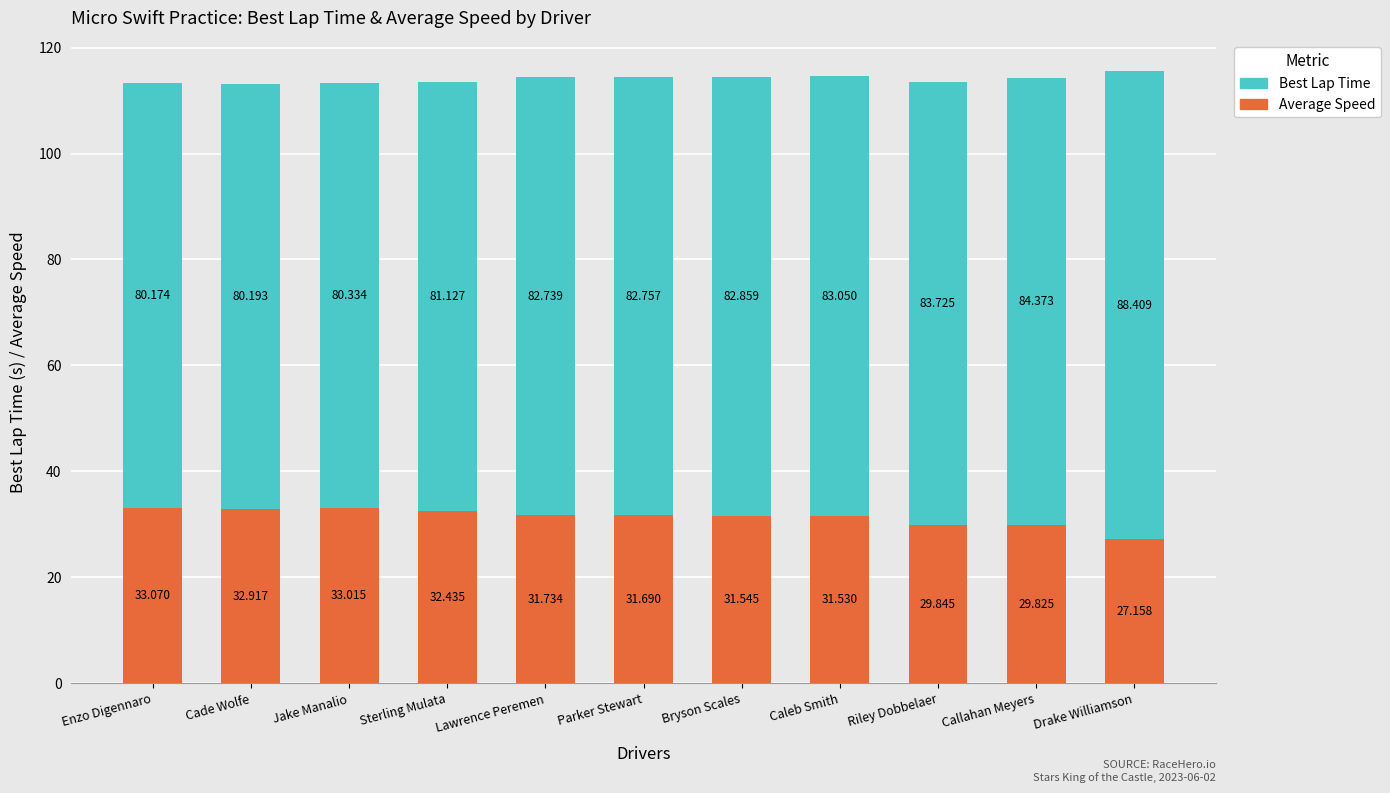

At which category is the sum across all series the highest?

Drake Williamson